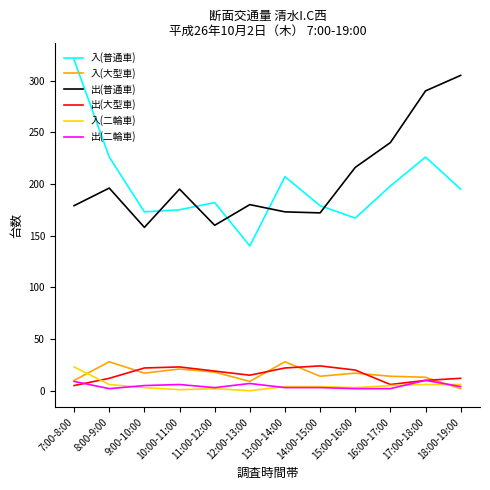

What is the highest value of the 出(二輪車) series?

10